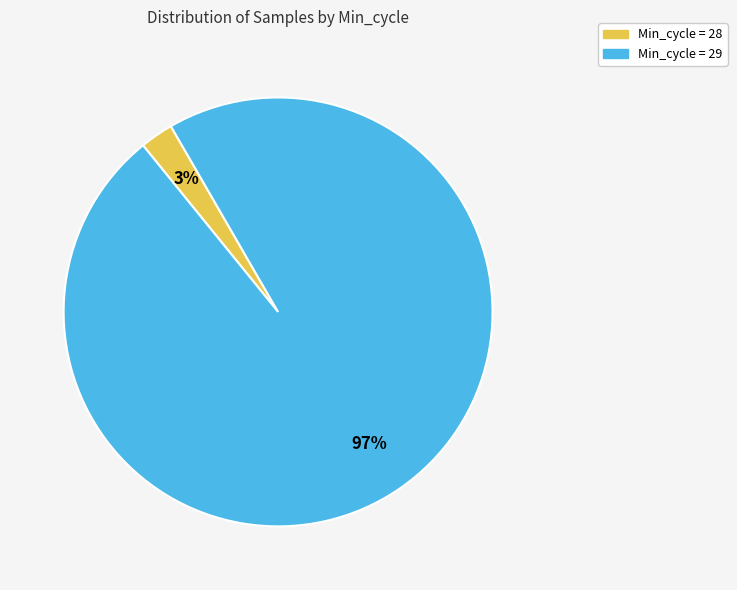

Rank the categories by value from highest to lowest.

Min_cycle = 29, Min_cycle = 28